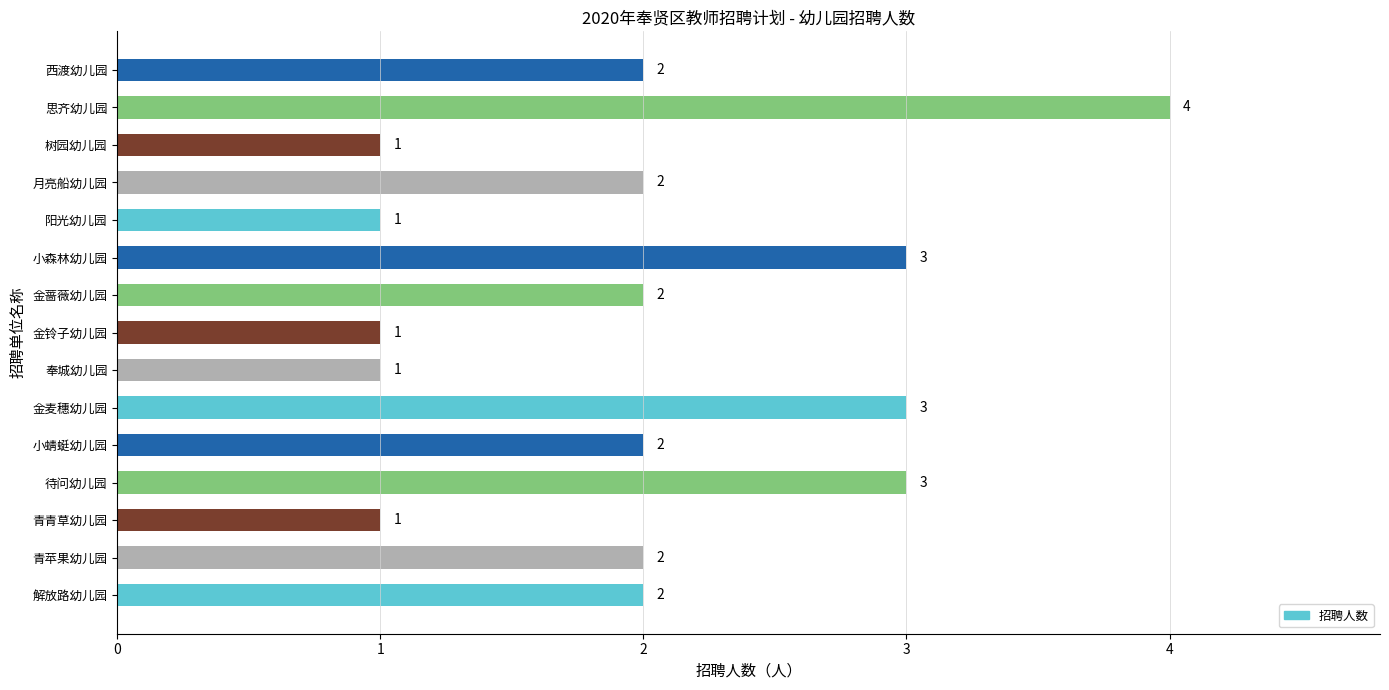

What is the ratio of the value at 青苹果幼儿园 to the value at 小森林幼儿园?

0.7